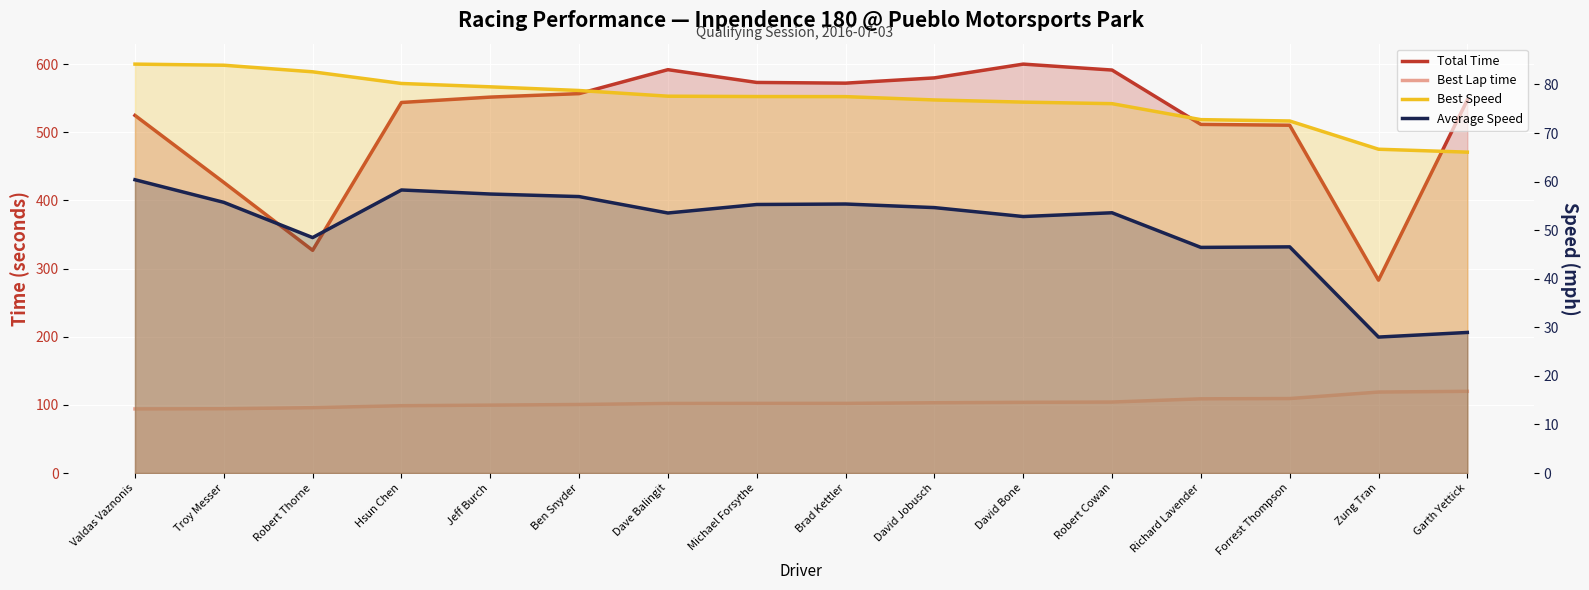

What is the difference between the second highest and second lowest values in the Average Speed series?

29.3